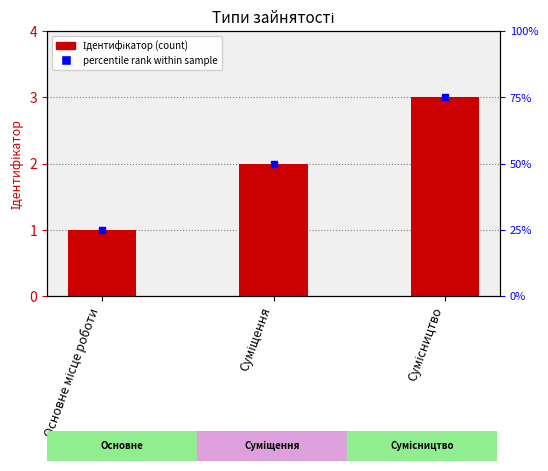

True or false: the data shows 2 at Основне місце роботи.

False